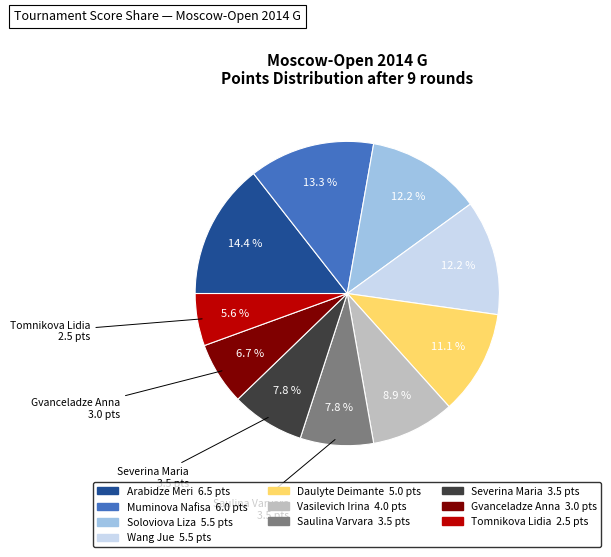

How many segments does this pie chart have?

10